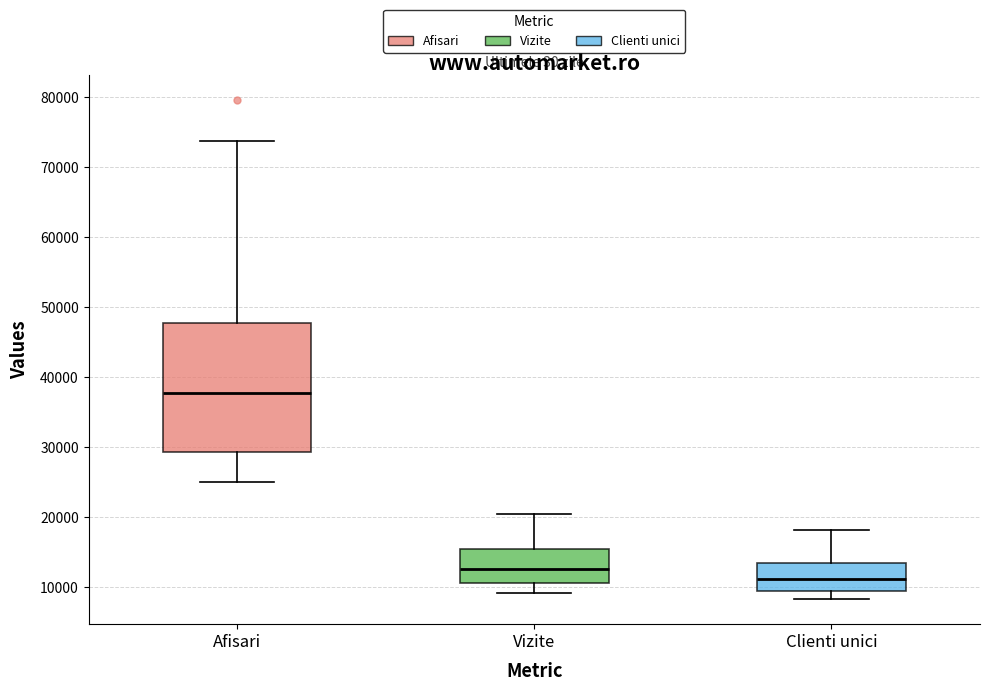

Comparing the boxes themselves (not the whiskers), which one is the tallest?

Afisari